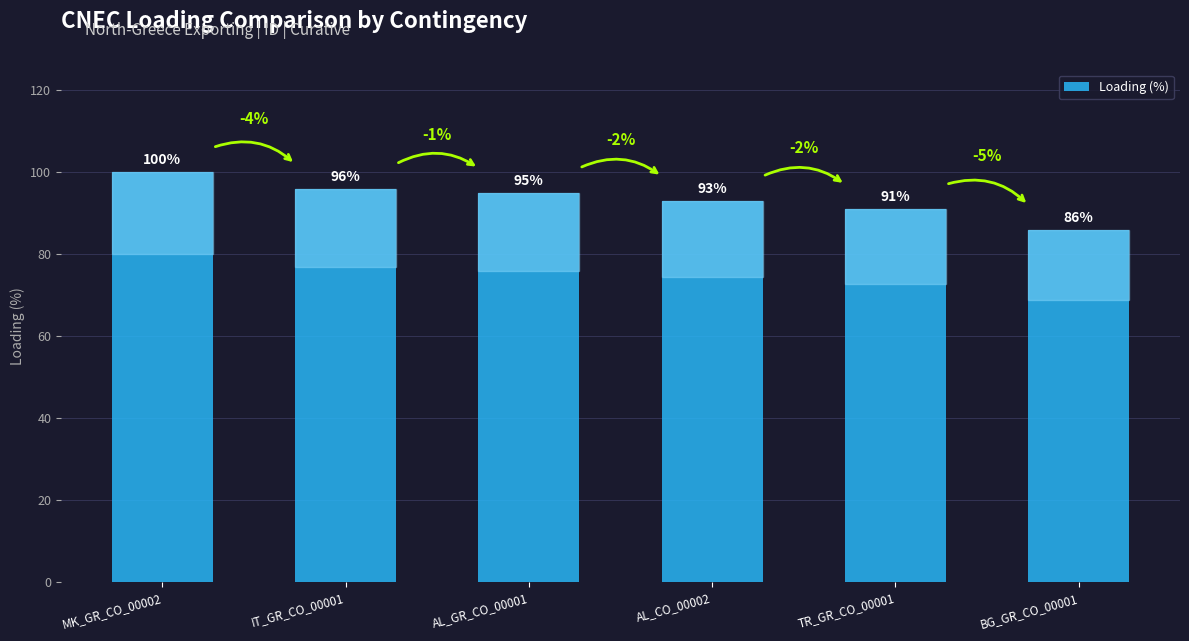

What is the smallest value displayed?

86